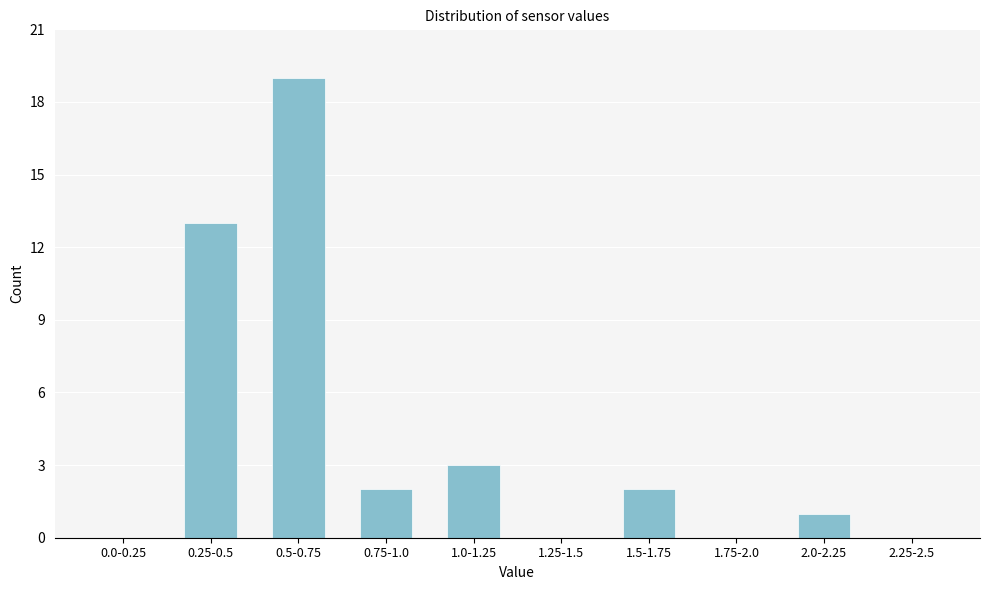

Reading left to right, list all the values displayed in this chart.

0.0-0.25=0	0.25-0.5=13	0.5-0.75=19	0.75-1.0=2	1.0-1.25=3	1.25-1.5=0	1.5-1.75=2	1.75-2.0=0	2.0-2.25=1	2.25-2.5=0